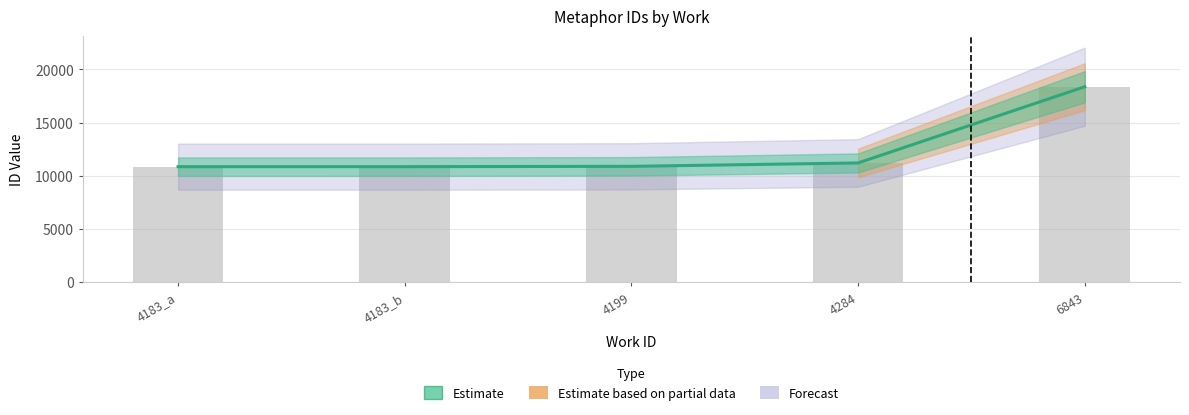

What is the difference between the maximum and minimum values?

7520